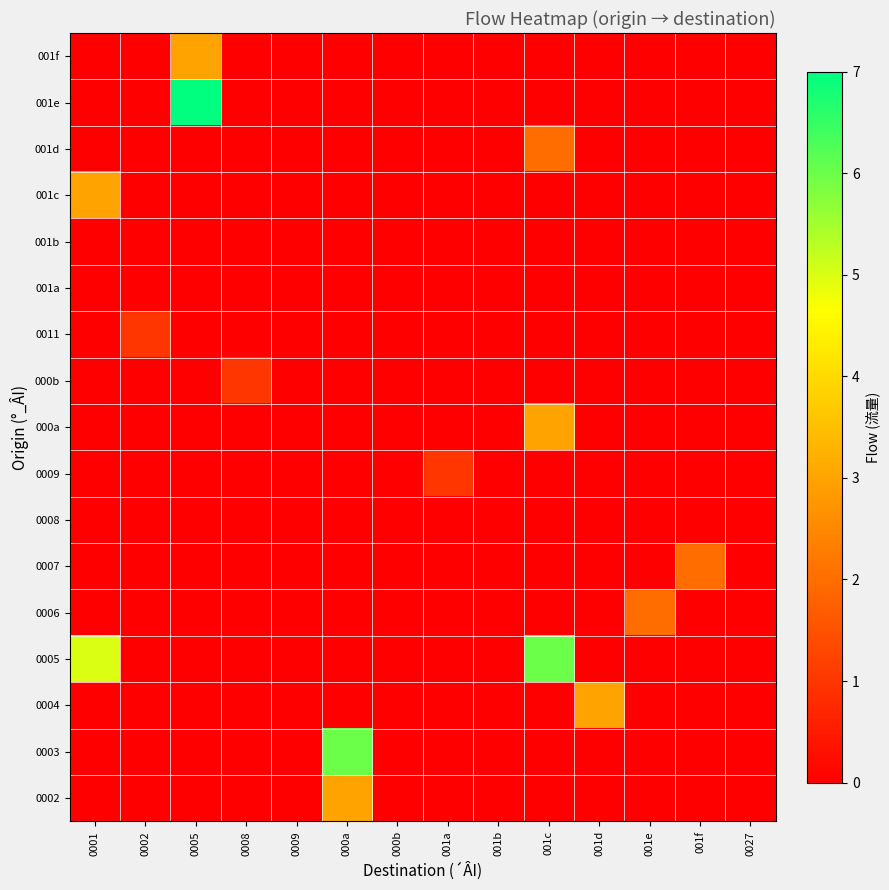

Reading left to right, list all the values displayed in this chart.

0002: 0001=0	0002=0	0005=0	0008=0	0009=0	000a=3	000b=0	001a=0	001b=0	001c=0	001d=0	001e=0	001f=0	0027=0
0003: 0001=0	0002=0	0005=0	0008=0	0009=0	000a=6	000b=0	001a=0	001b=0	001c=0	001d=0	001e=0	001f=0	0027=0
0004: 0001=0	0002=0	0005=0	0008=0	0009=0	000a=0	000b=0	001a=0	001b=0	001c=0	001d=3	001e=0	001f=0	0027=0
0005: 0001=5	0002=0	0005=0	0008=0	0009=0	000a=0	000b=0	001a=0	001b=0	001c=6	001d=0	001e=0	001f=0	0027=0
0006: 0001=0	0002=0	0005=0	0008=0	0009=0	000a=0	000b=0	001a=0	001b=0	001c=0	001d=0	001e=2	001f=0	0027=0
0007: 0001=0	0002=0	0005=0	0008=0	0009=0	000a=0	000b=0	001a=0	001b=0	001c=0	001d=0	001e=0	001f=2	0027=0
0008: 0001=0	0002=0	0005=0	0008=0	0009=0	000a=0	000b=0	001a=0	001b=0	001c=0	001d=0	001e=0	001f=0	0027=0
0009: 0001=0	0002=0	0005=0	0008=0	0009=0	000a=0	000b=0	001a=1	001b=0	001c=0	001d=0	001e=0	001f=0	0027=0
000a: 0001=0	0002=0	0005=0	0008=0	0009=0	000a=0	000b=0	001a=0	001b=0	001c=3	001d=0	001e=0	001f=0	0027=0
000b: 0001=0	0002=0	0005=0	0008=1	0009=0	000a=0	000b=0	001a=0	001b=0	001c=0	001d=0	001e=0	001f=0	0027=0
0011: 0001=0	0002=1	0005=0	0008=0	0009=0	000a=0	000b=0	001a=0	001b=0	001c=0	001d=0	001e=0	001f=0	0027=0
001a: 0001=0	0002=0	0005=0	0008=0	0009=0	000a=0	000b=0	001a=0	001b=0	001c=0	001d=0	001e=0	001f=0	0027=0
001b: 0001=0	0002=0	0005=0	0008=0	0009=0	000a=0	000b=0	001a=0	001b=0	001c=0	001d=0	001e=0	001f=0	0027=0
001c: 0001=3	0002=0	0005=0	0008=0	0009=0	000a=0	000b=0	001a=0	001b=0	001c=0	001d=0	001e=0	001f=0	0027=0
001d: 0001=0	0002=0	0005=0	0008=0	0009=0	000a=0	000b=0	001a=0	001b=0	001c=2	001d=0	001e=0	001f=0	0027=0
001e: 0001=0	0002=0	0005=7	0008=0	0009=0	000a=0	000b=0	001a=0	001b=0	001c=0	001d=0	001e=0	001f=0	0027=0
001f: 0001=0	0002=0	0005=3	0008=0	0009=0	000a=0	000b=0	001a=0	001b=0	001c=0	001d=0	001e=0	001f=0	0027=0